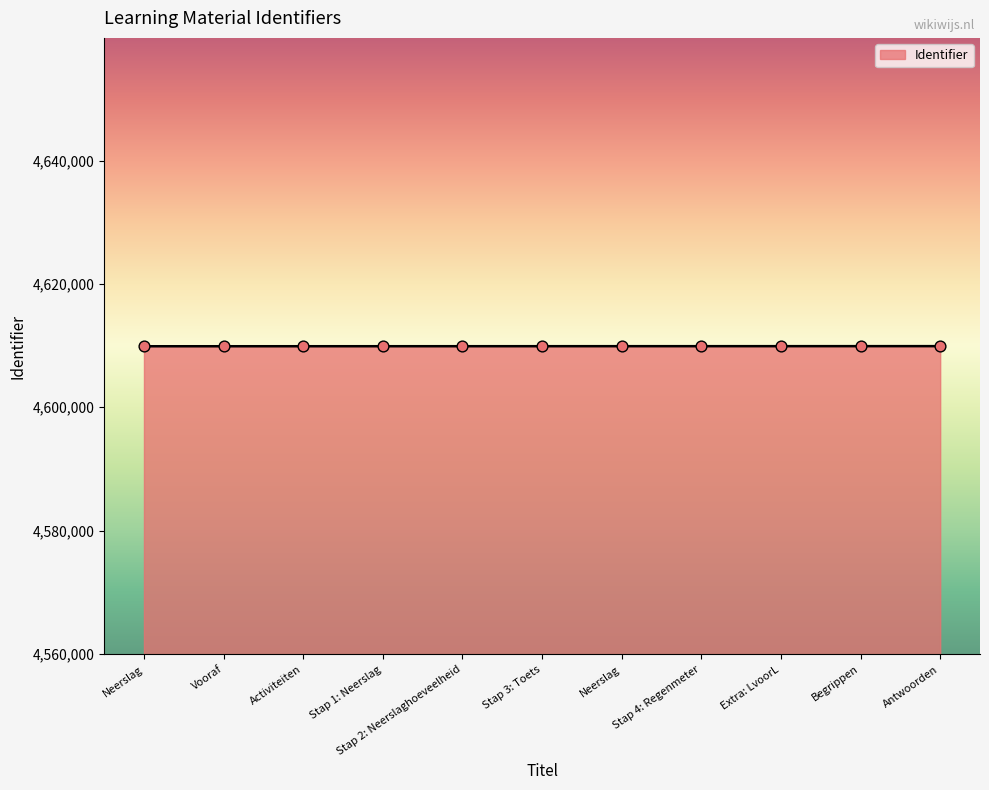

What is the change in value from Activiteiten to Stap 1: Neerslag?

+2